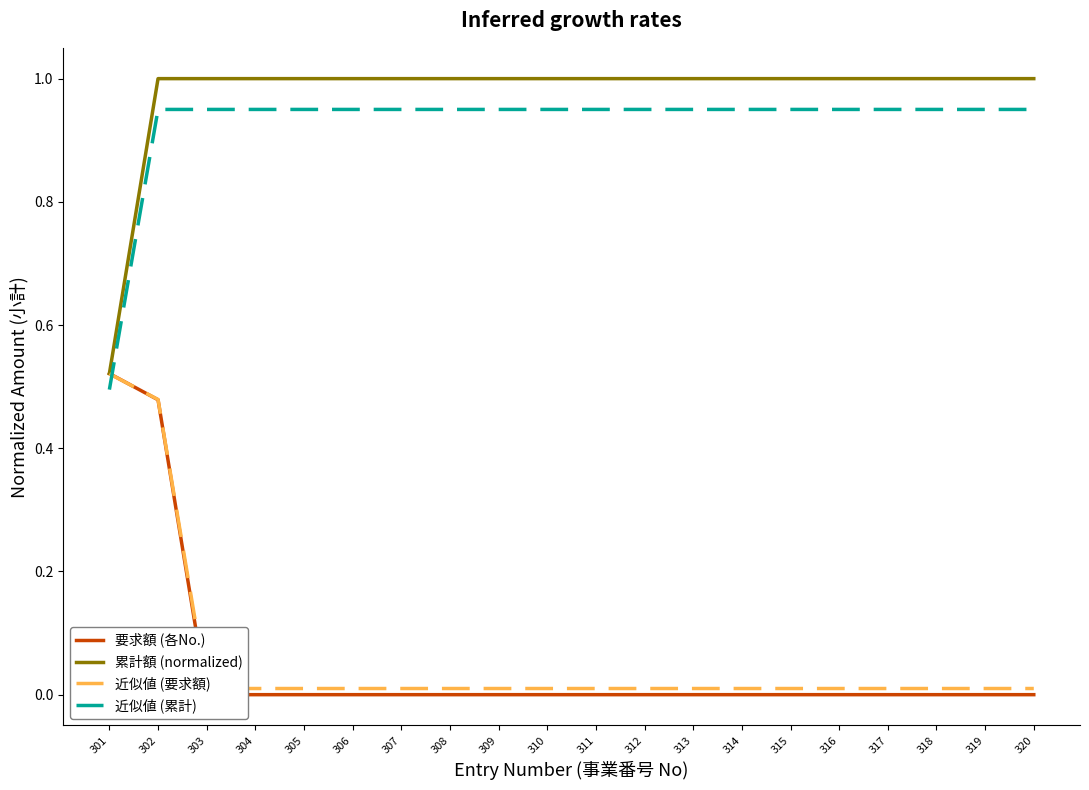

At 320, list the series in order from smallest to largest.

要求額 (各No.), 近似値 (要求額), 近似値 (累計), 累計額 (normalized)